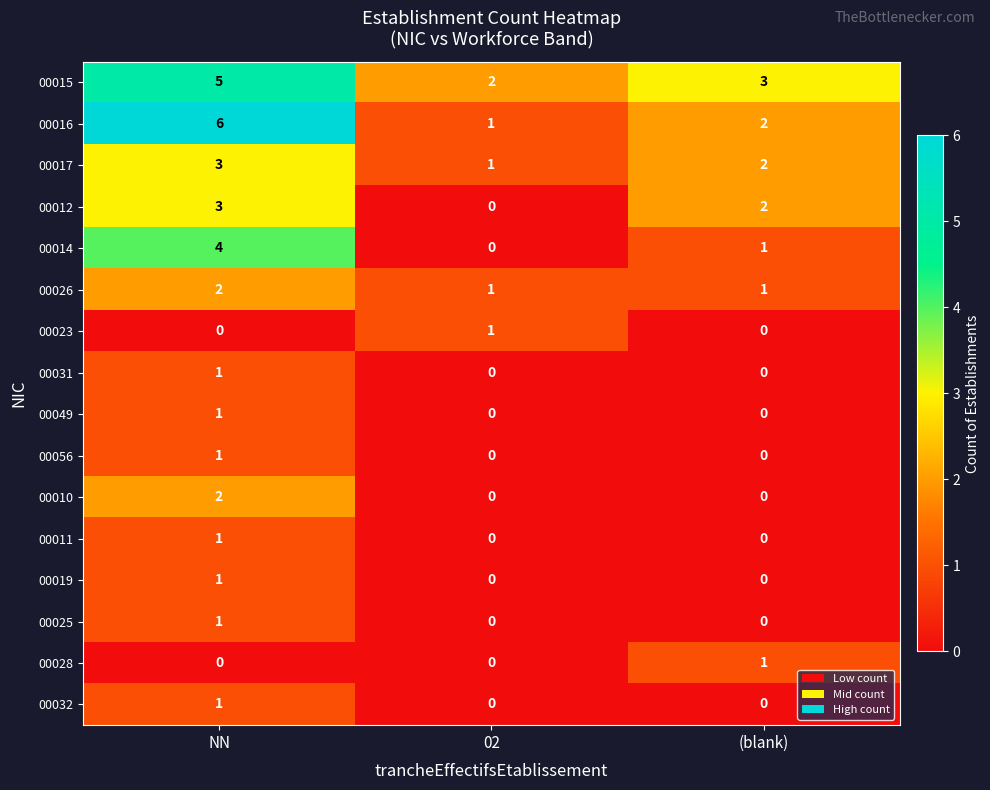

At which category does the chart reach its peak across all series?

NN